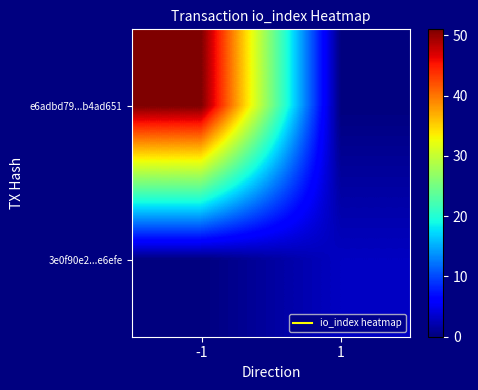

How many series are shown in this chart?

2